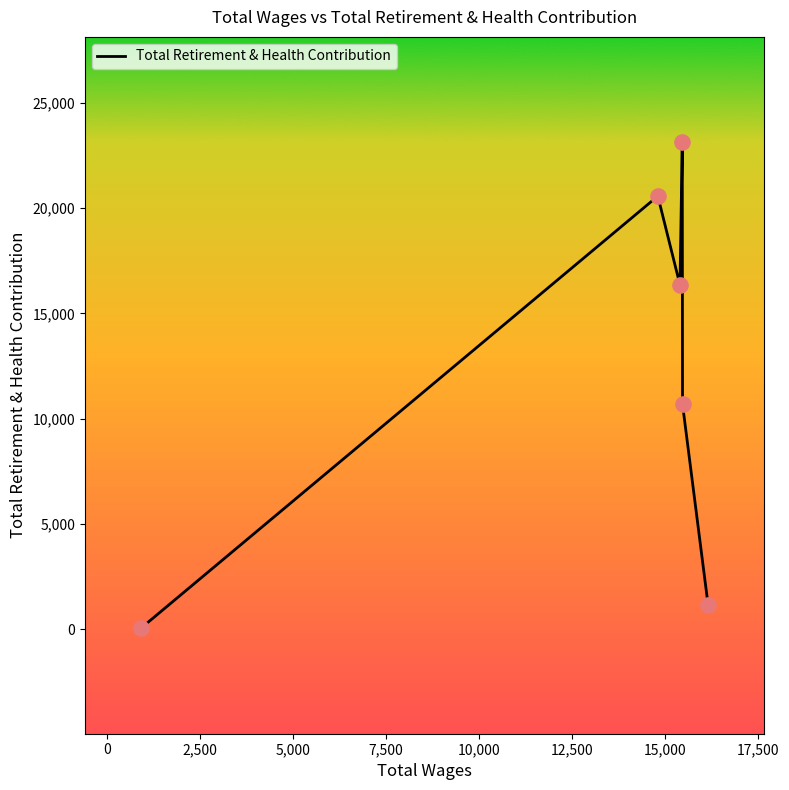

True or false: there are more than 1 points higher than both neighbors.

True